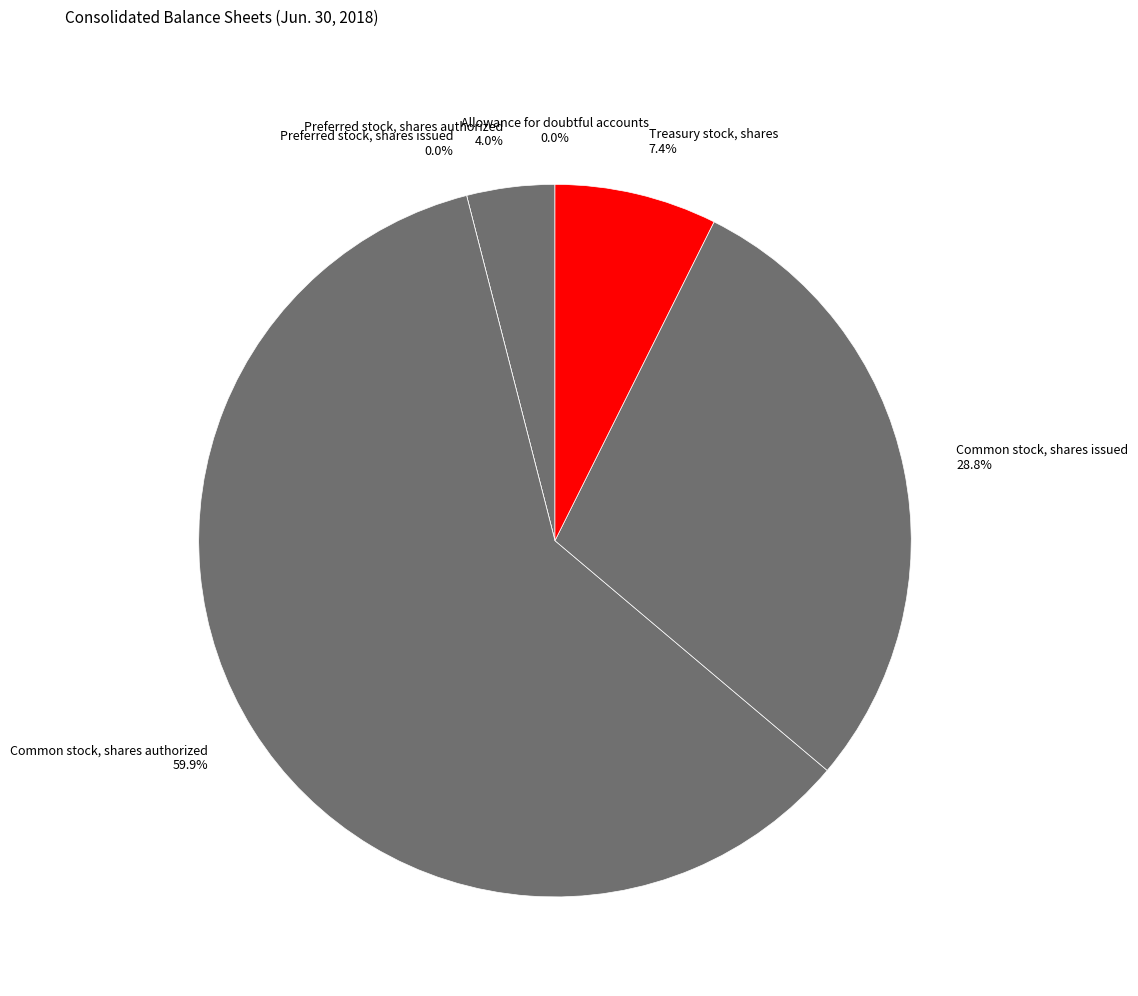

How many segments does this pie chart have?

6